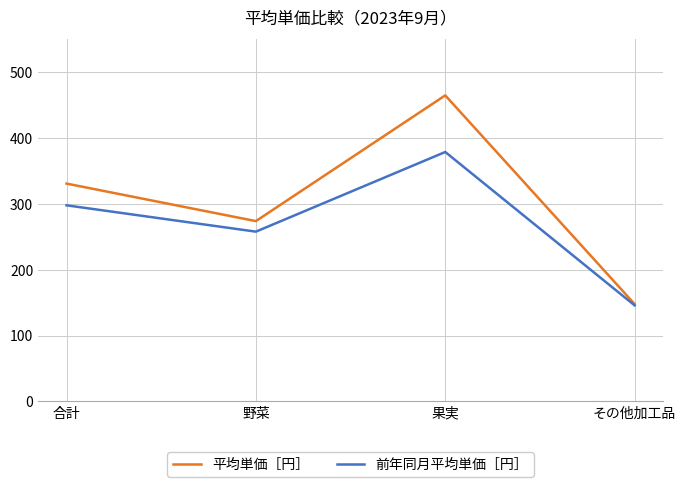

Reading left to right, extract all data points from this chart.

平均単価［円］: 合計=331	野菜=274	果実=465	その他加工品=148
前年同月平均単価［円］: 合計=298	野菜=258	果実=379	その他加工品=146